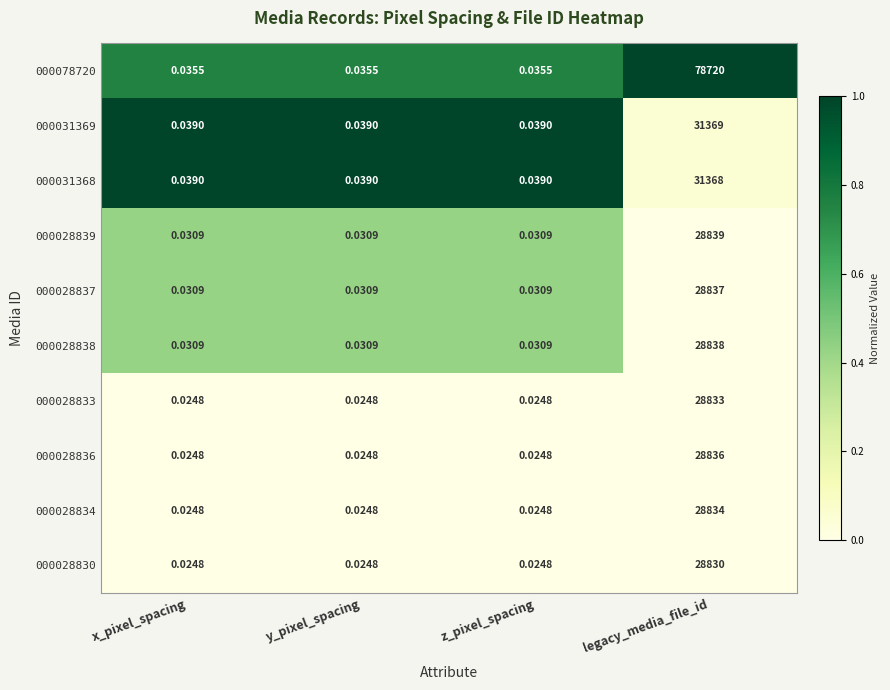

Which category has the highest value across all series?

legacy_media_file_id